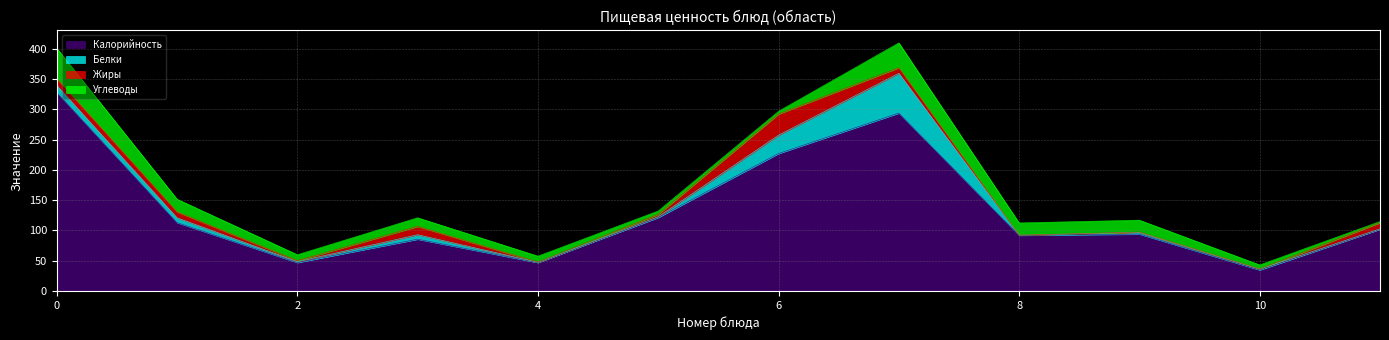

The Жиры series shows 23.3 at Бутерброд с сыром. True or false?

False